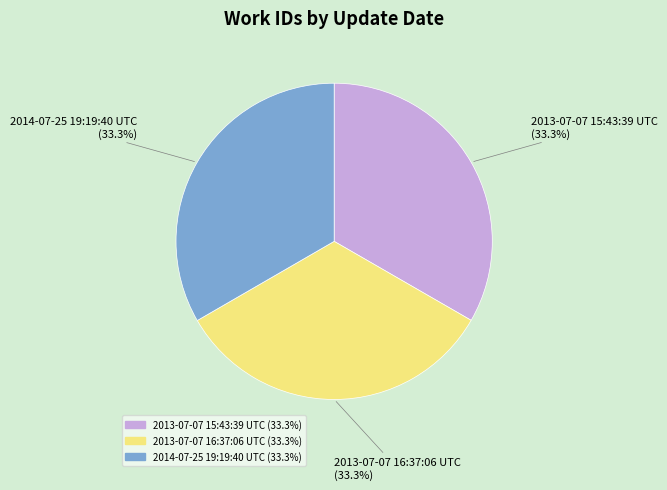

Do 2013-07-07 16:37:06 UTC and 2014-07-25 19:19:40 UTC together represent more than half of the pie?

Yes